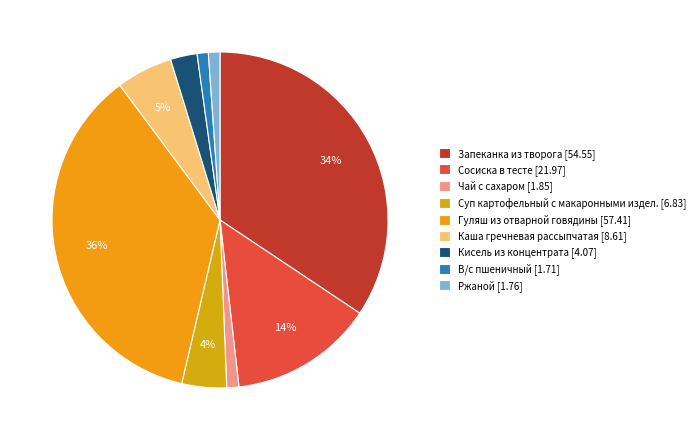

Is the sum of Сосиска в тесте and Каша гречневая рассыпчатая greater than half?

No